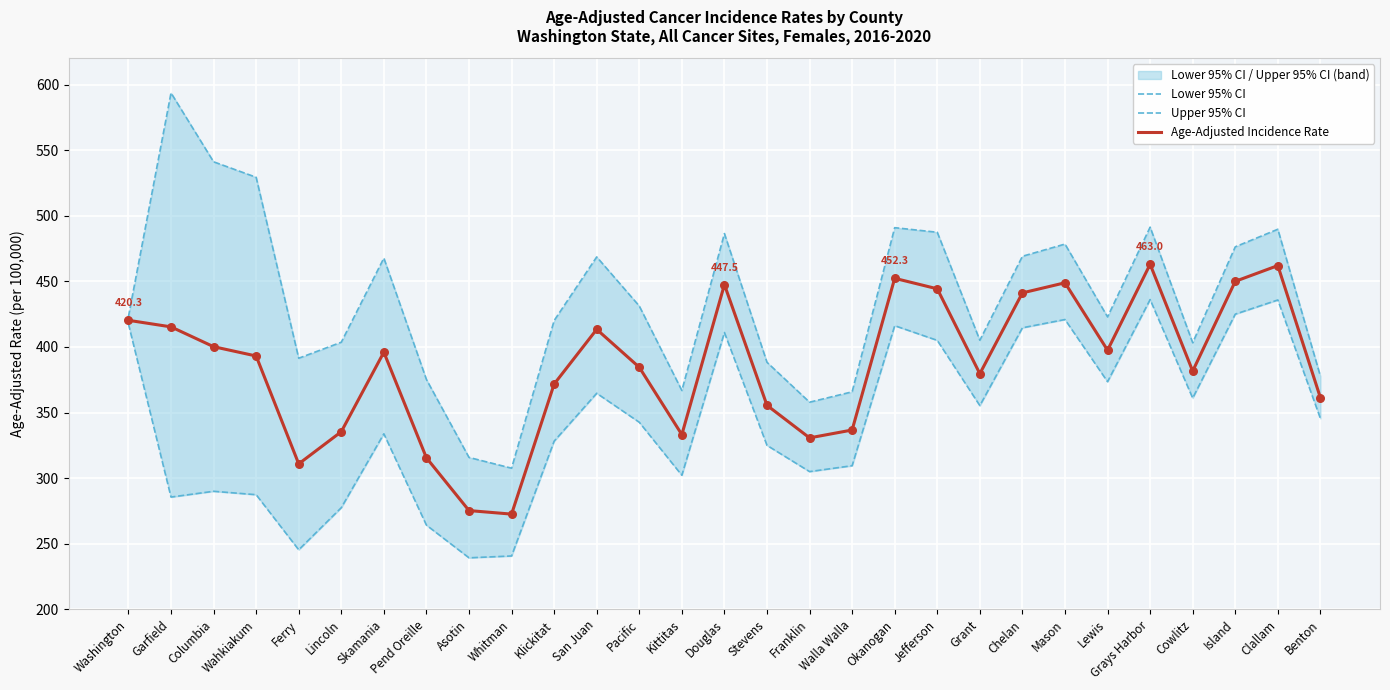

Is the value of Lower 95% CI at Walla Walla greater than the value of Upper 95% CI at Pend Oreille?

No